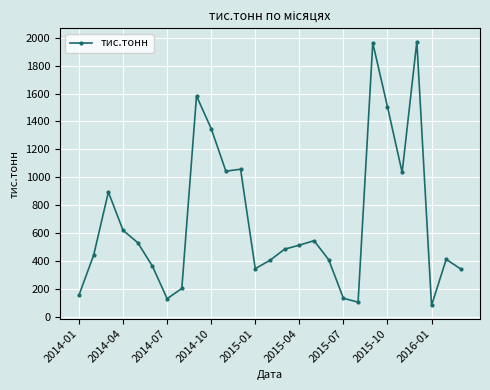

What is the value of the 1st point from the left?

159.4